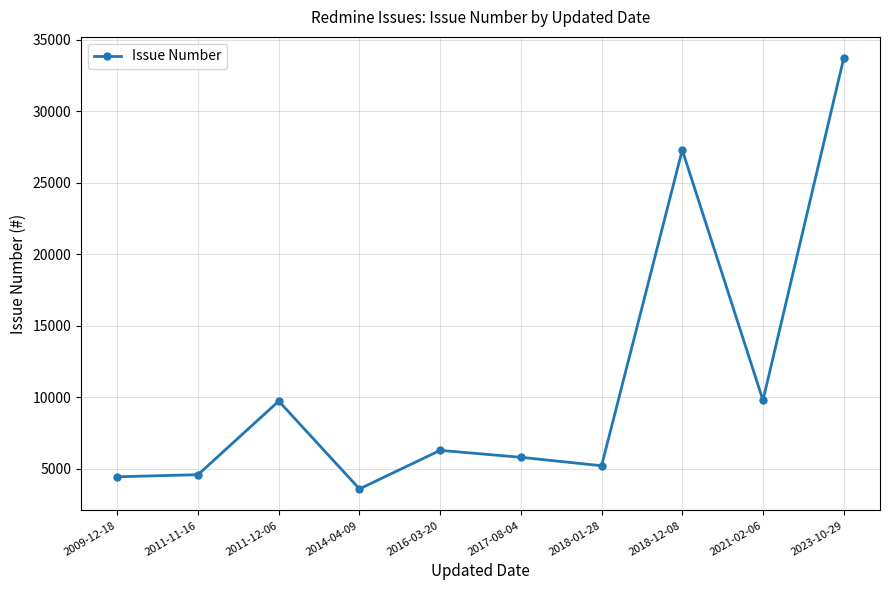

What is the change in value from 2009-12-18 to 2017-08-04?

+1362